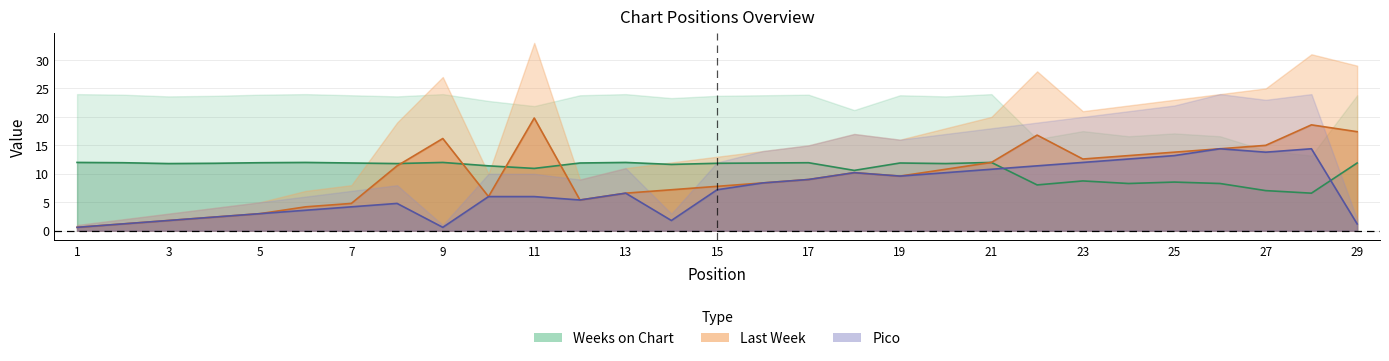

Where is the first local maximum for Pico?

8